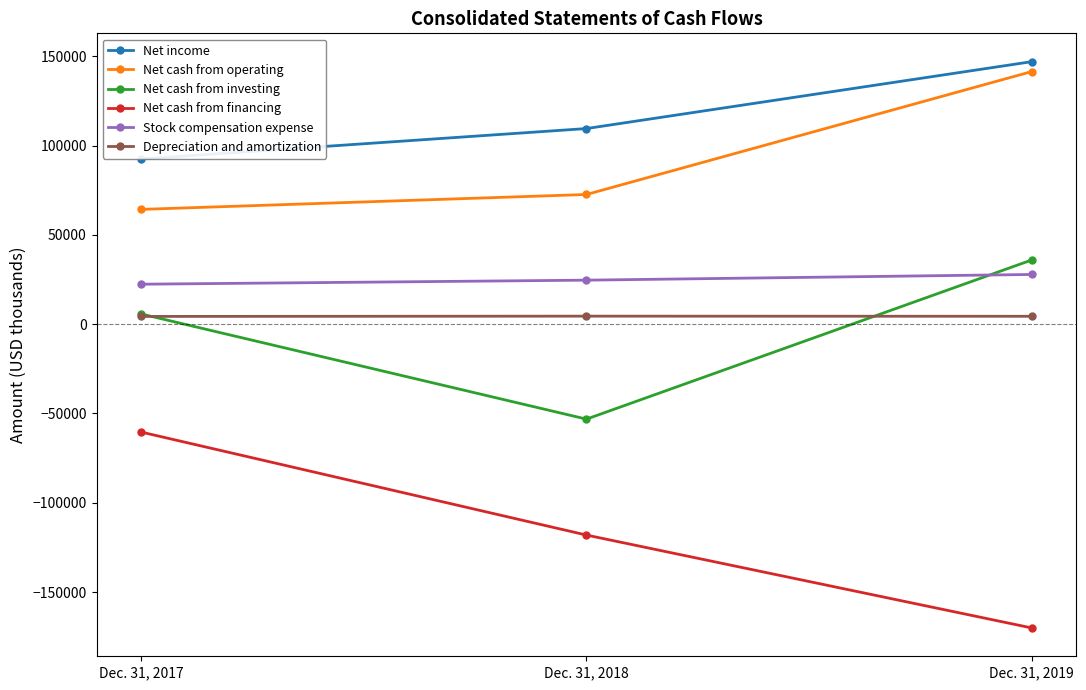

Is this an area chart (filled region under the line)?

No